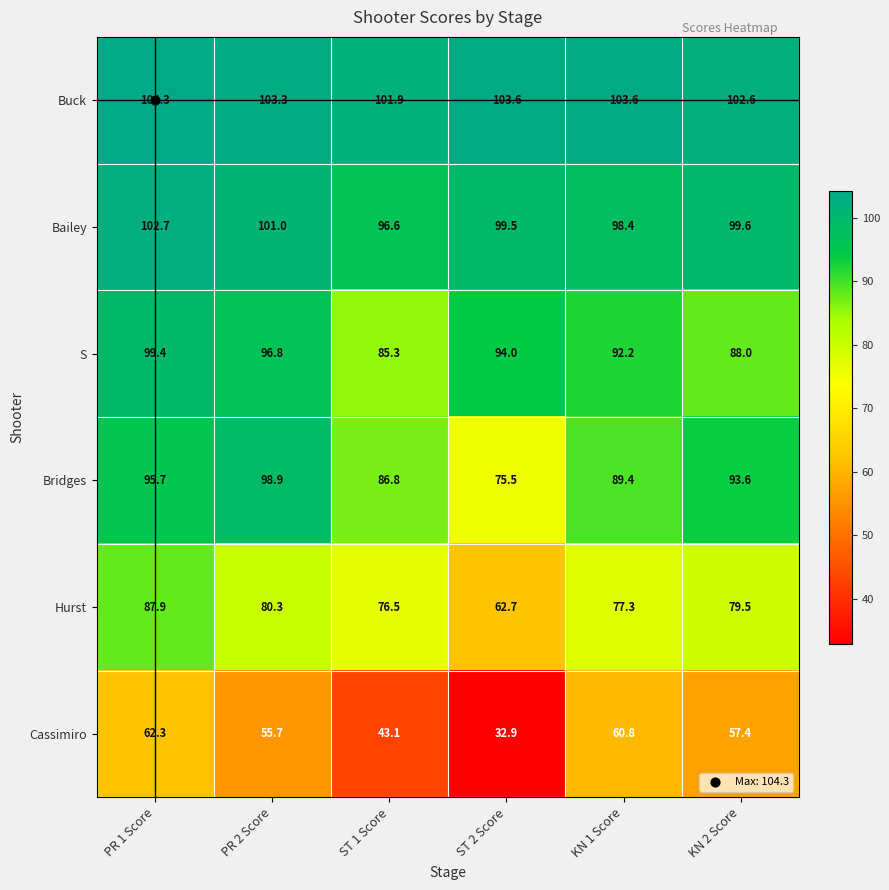

What is the difference between the maximum and minimum values in the Hurst series?

25.2